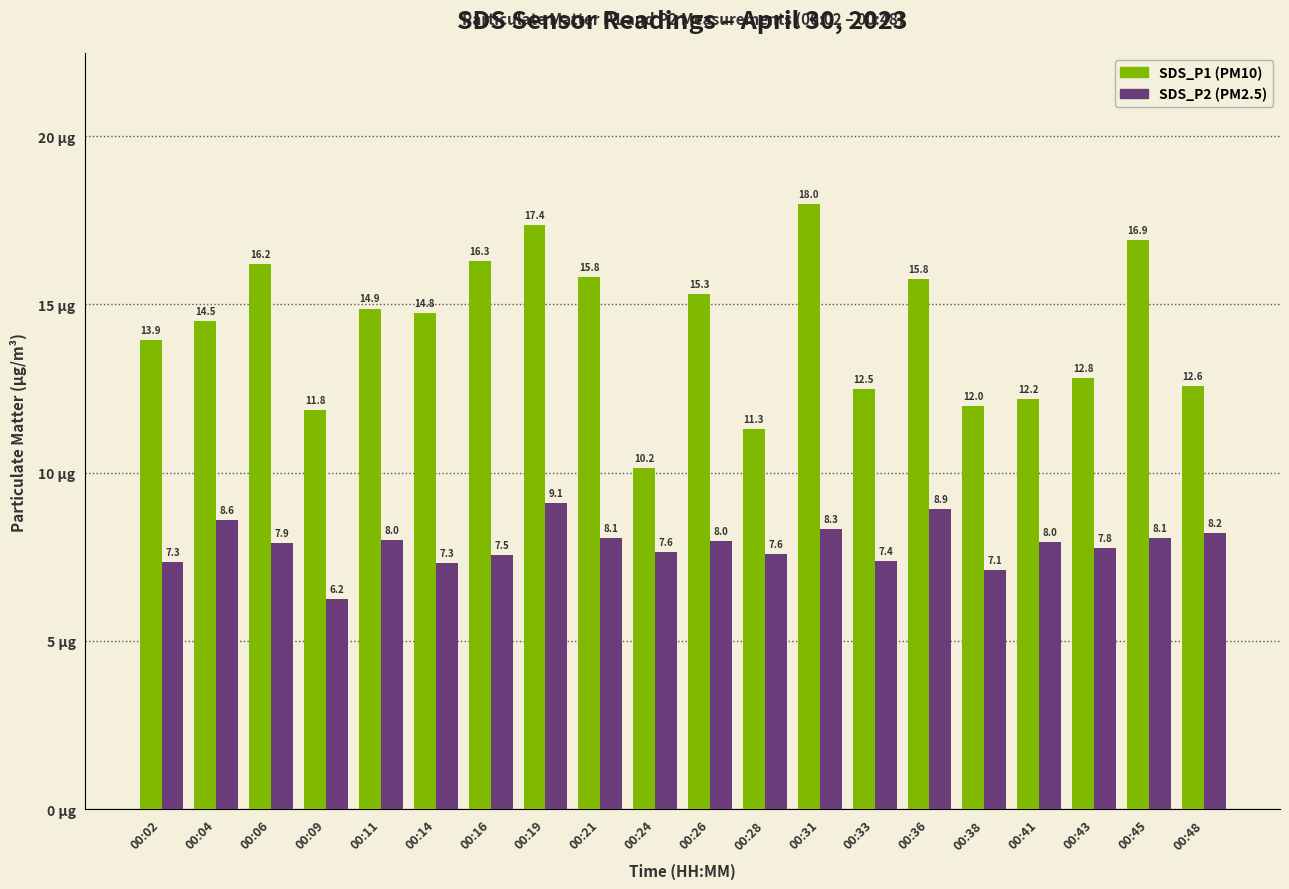

Which label corresponds to the largest value in the chart?

00:31